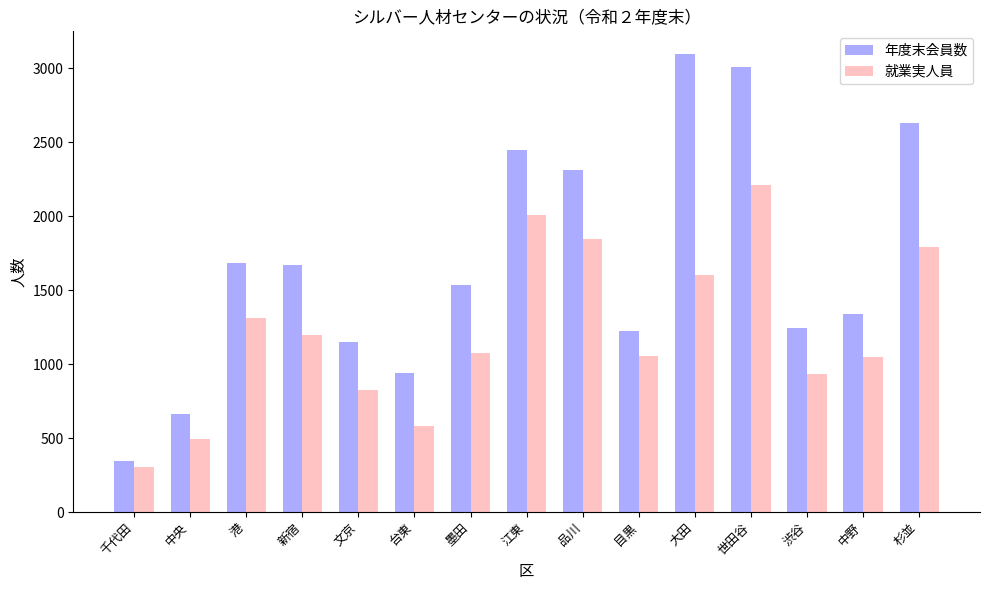

How many groups of bars are there?

15